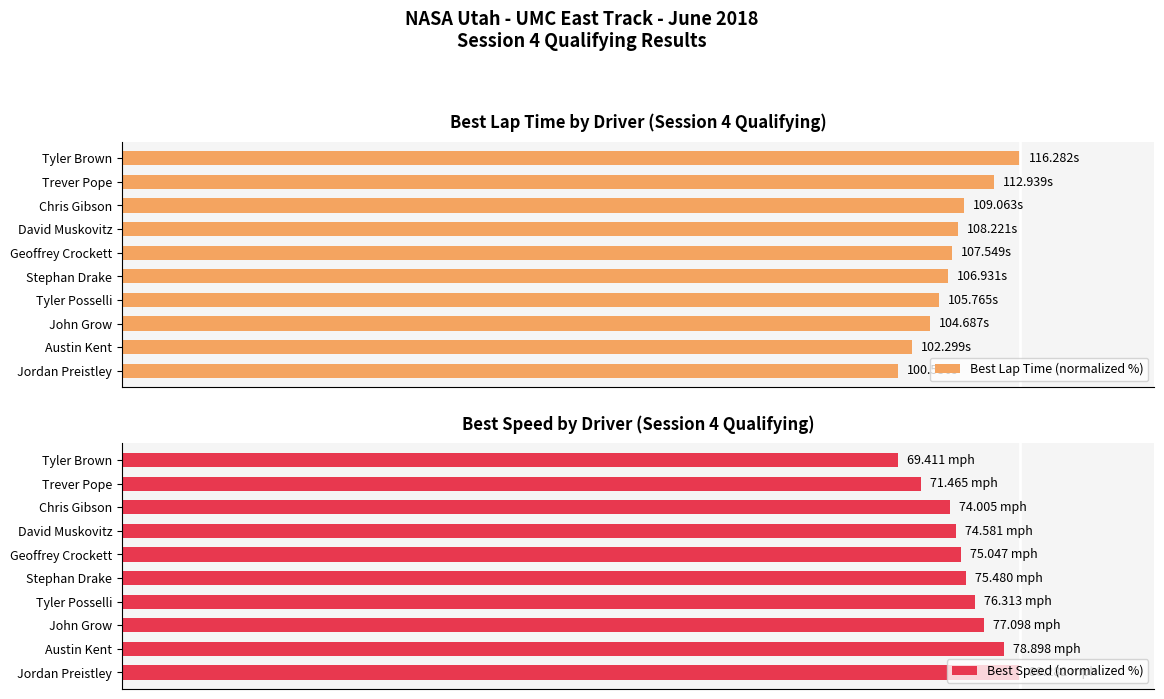

Read the Best Speed (normalized %) value at Stephan Drake.

94.0